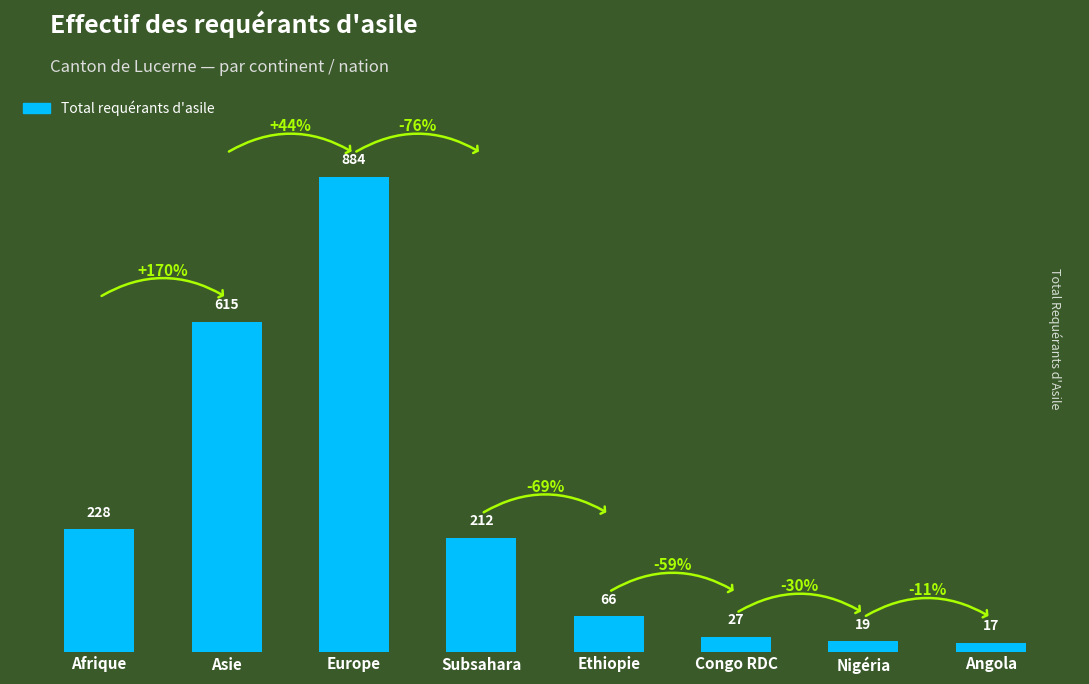

What is the difference between the second highest and minimum values?

598